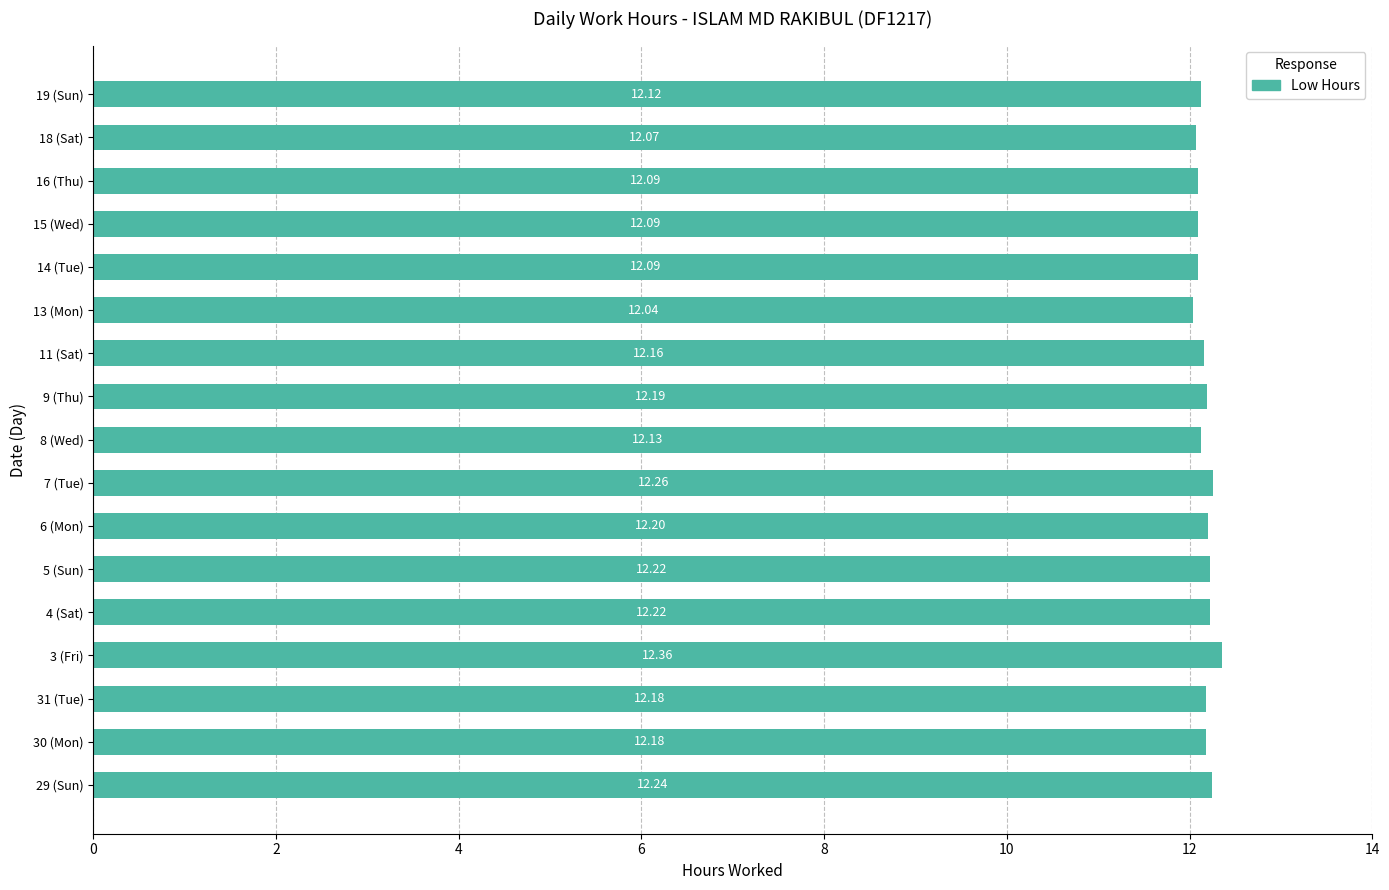

Between 19 (Sun) and 8 (Wed), which is larger?

8 (Wed)